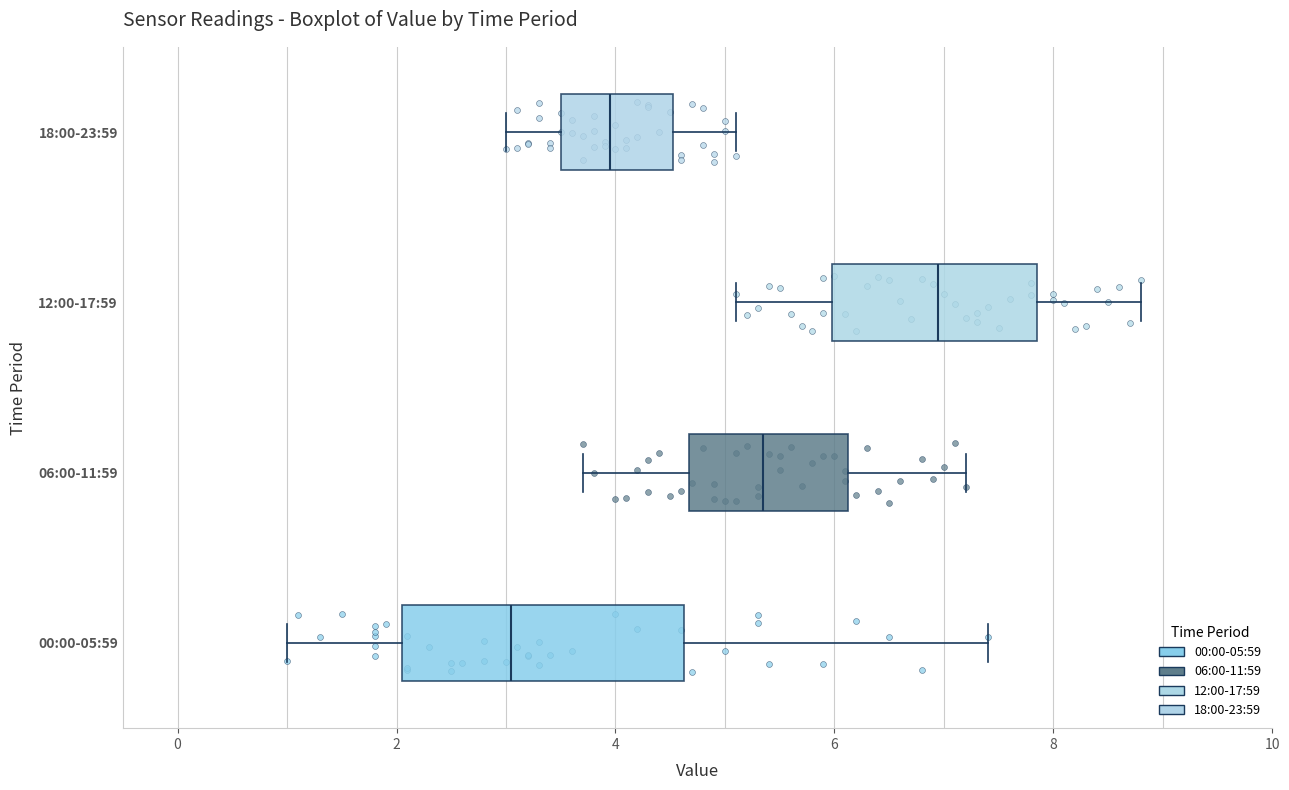

Which box's median line is the furthest to the left?

00:00-05:59